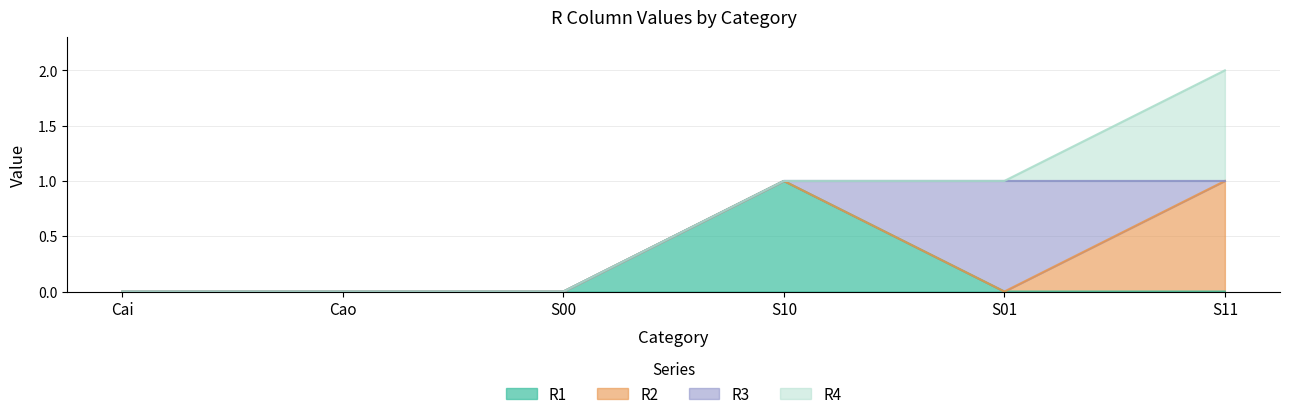

Reading left to right, list all the values displayed in this chart.

R1: 0	0	0	1	0	0
R2: 0	0	0	0	0	1
R3: 0	0	0	0	1	0
R4: 0	0	0	0	0	1